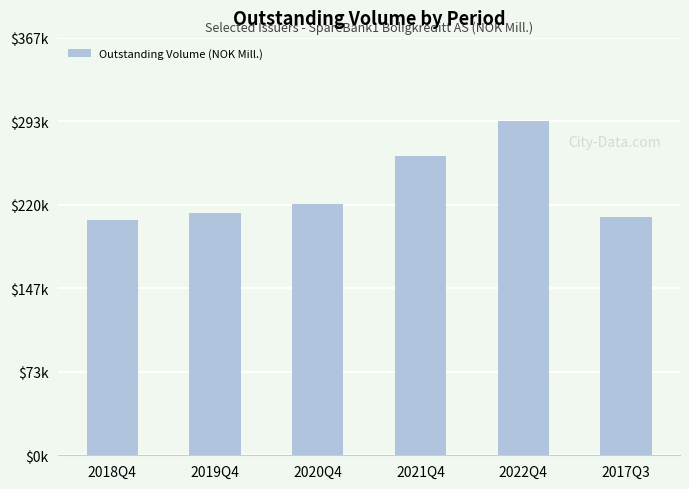

List the labels in order of value, largest first.

2022Q4, 2021Q4, 2020Q4, 2019Q4, 2017Q3, 2018Q4